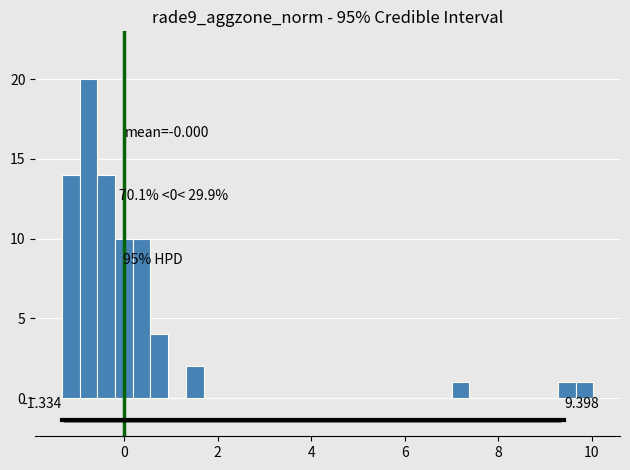

Around what value on the x-axis is the tallest bar? Give the approximate position of its centre, as read against the axis.

-0.8